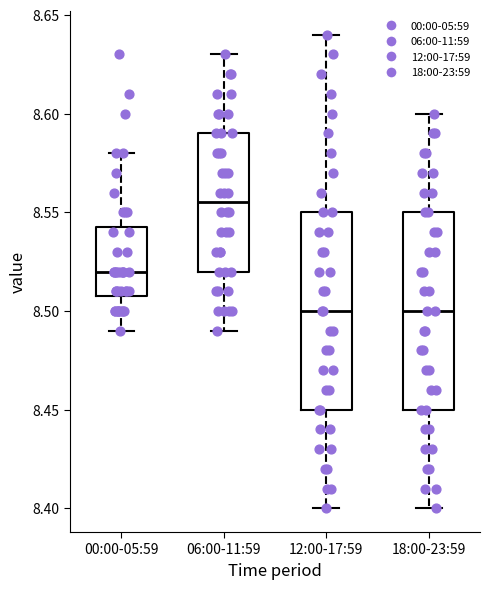

Reading left to right, read every box against the y-axis: the position of its median line, the range the box covers, and the ends of its whiskers. The values are not printed on the chart, so give them approximately, as read against the axis.

00:00-05:59: median 8.520, box 8.510 to 8.545, whiskers 8.490 to 8.580
06:00-11:59: median 8.555, box 8.520 to 8.590, whiskers 8.490 to 8.630
12:00-17:59: median 8.500, box 8.450 to 8.550, whiskers 8.400 to 8.640
18:00-23:59: median 8.500, box 8.450 to 8.550, whiskers 8.400 to 8.600